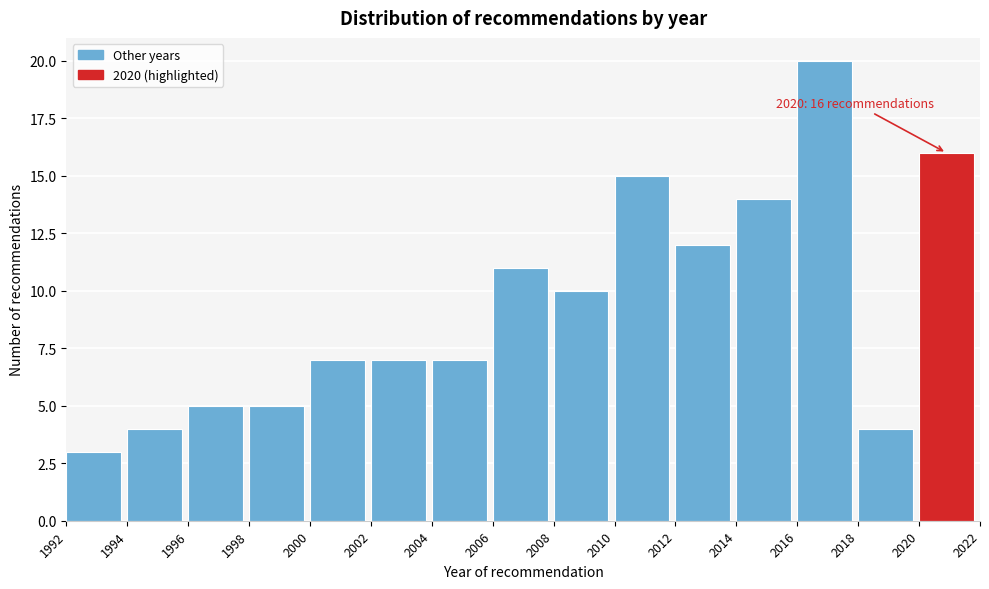

Which range on the x-axis has the tallest bar?

2016 to 2018